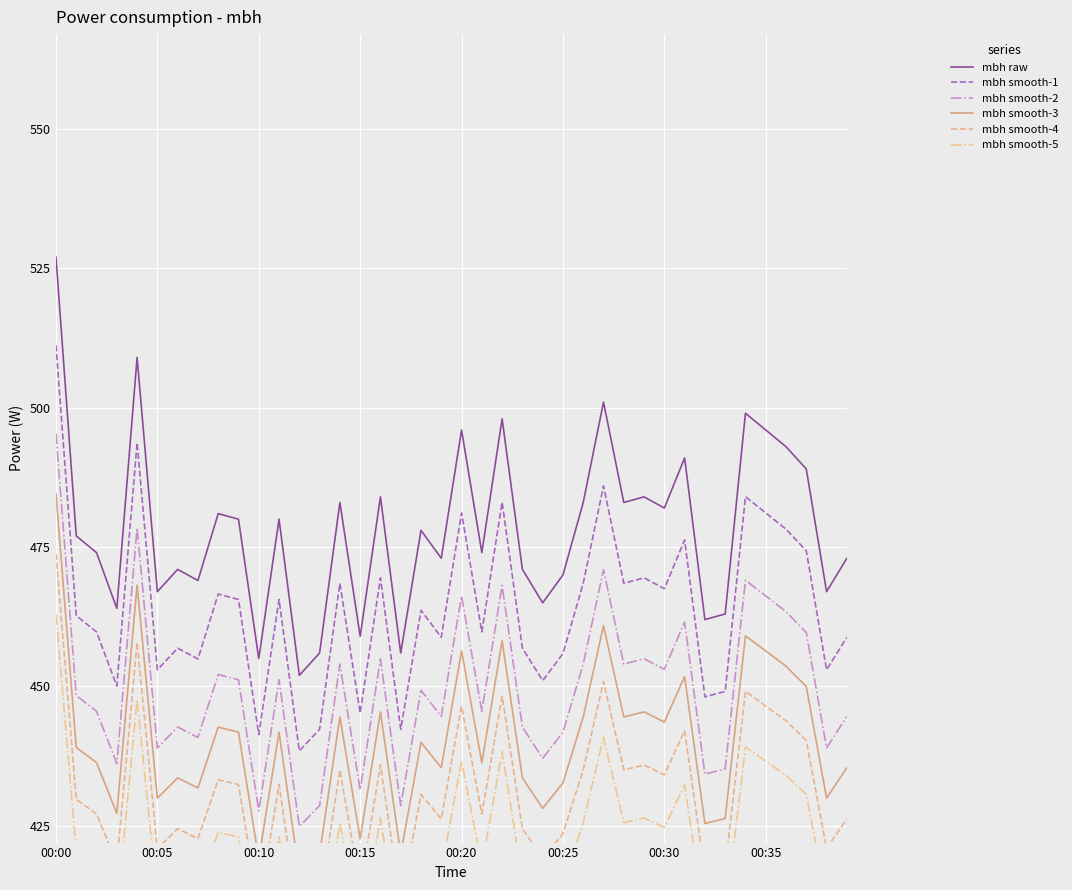

Which category has the highest value in the mbh smooth-2 series?

00:00